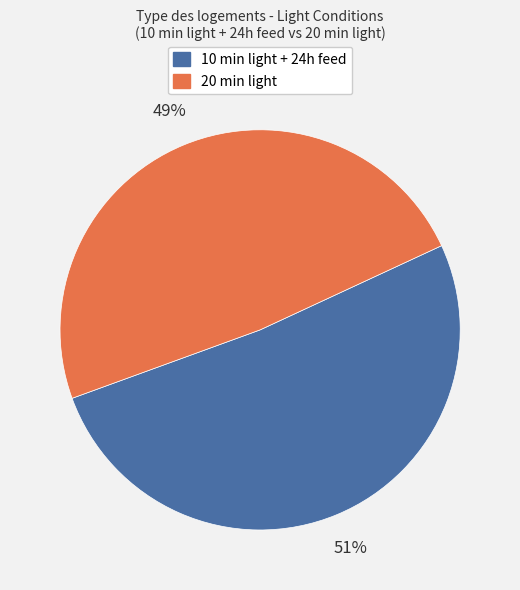

Is there a majority slice in this chart?

Yes